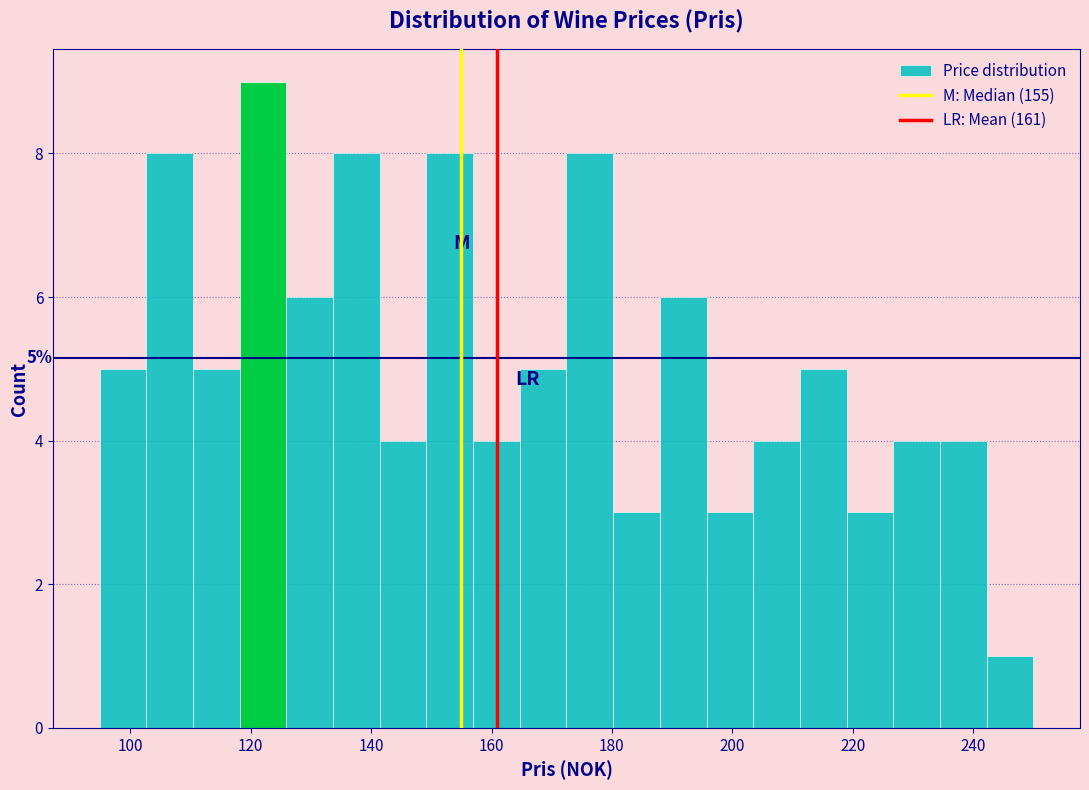

Around what value on the x-axis is the tallest bar? Give the approximate position of its centre, as read against the axis.

122